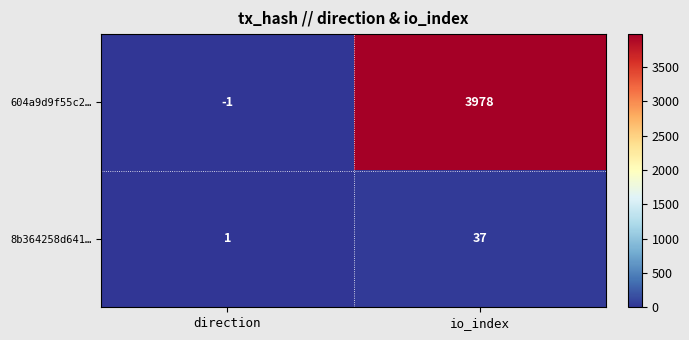

List the series in order of their peak value, lowest first.

8b364258d641…, 604a9d9f55c2…